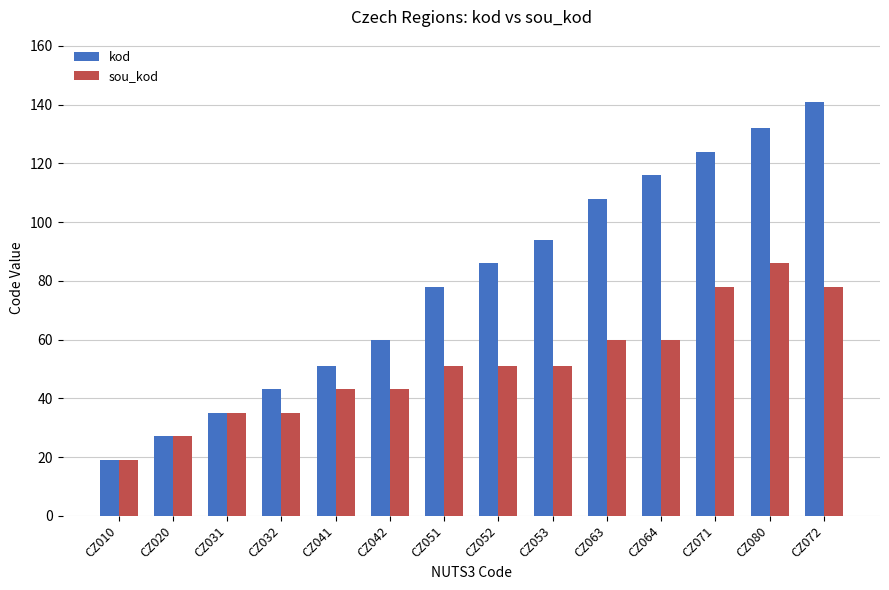

How many data points in kod are less than 86?

7